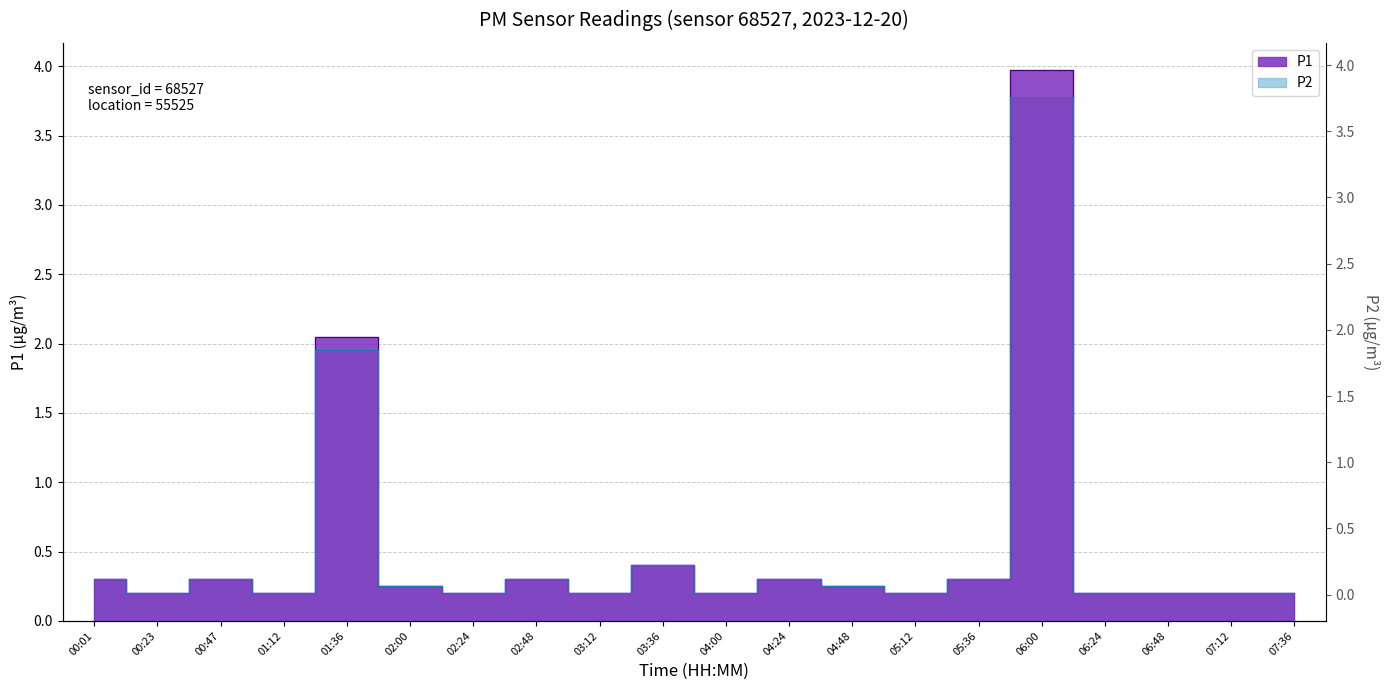

At which category is the sum across all series the highest?

06:00